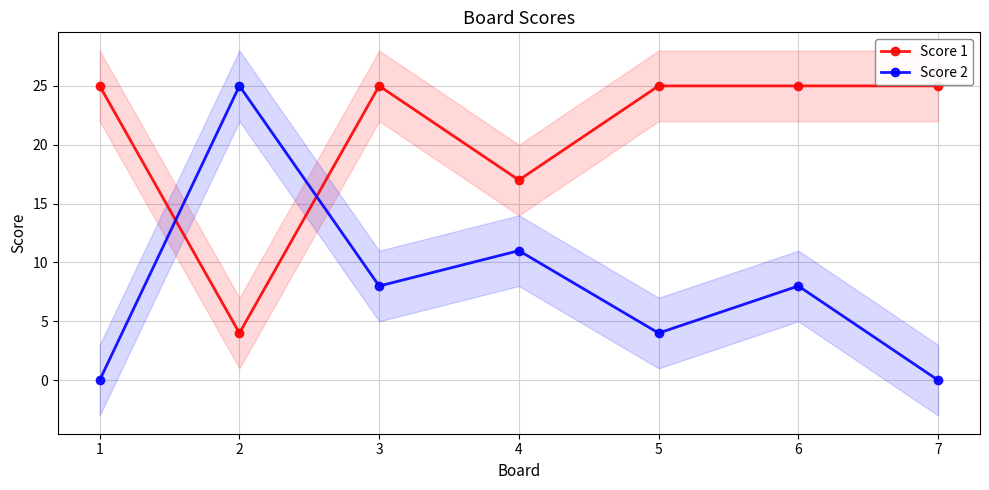

At 5, list the series in order from smallest to largest.

Score 2, Score 1